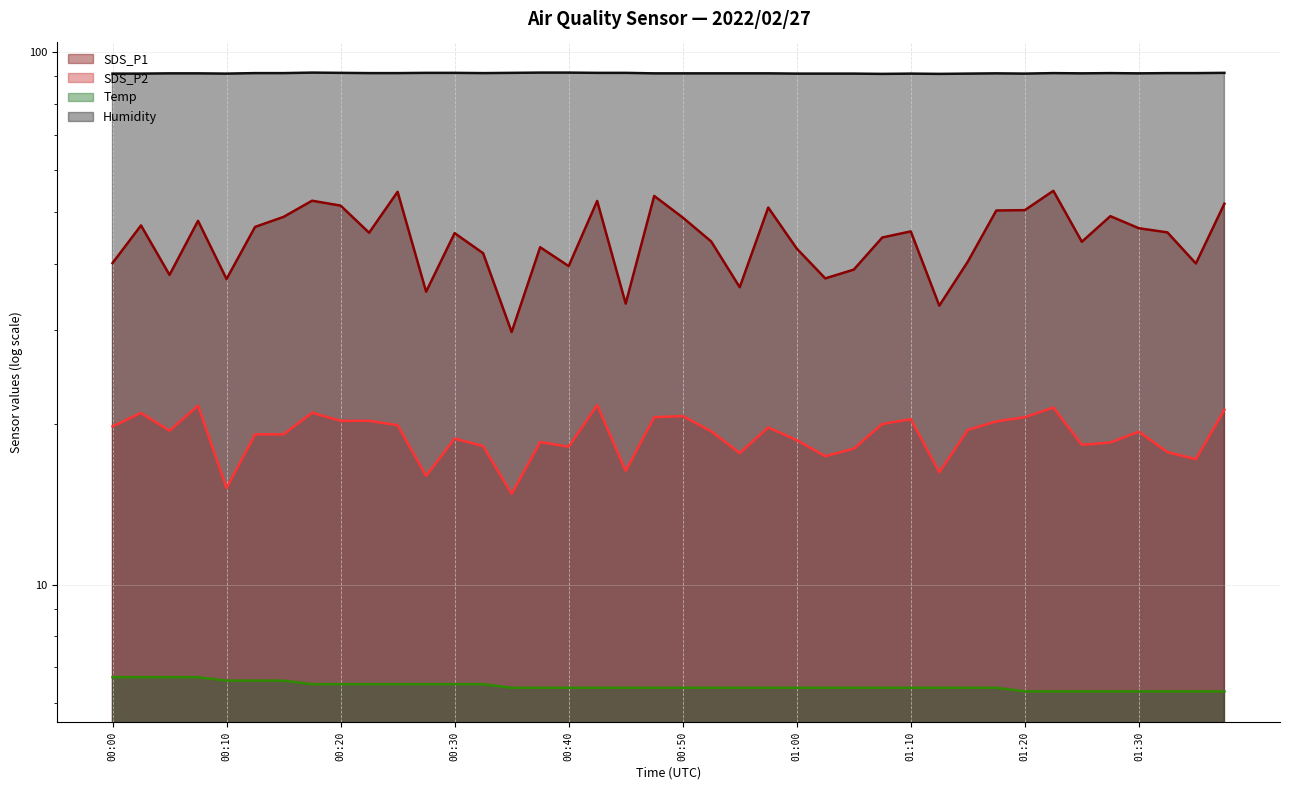

List the series in order of their peak value, highest first.

Humidity, SDS_P1, SDS_P2, Temp